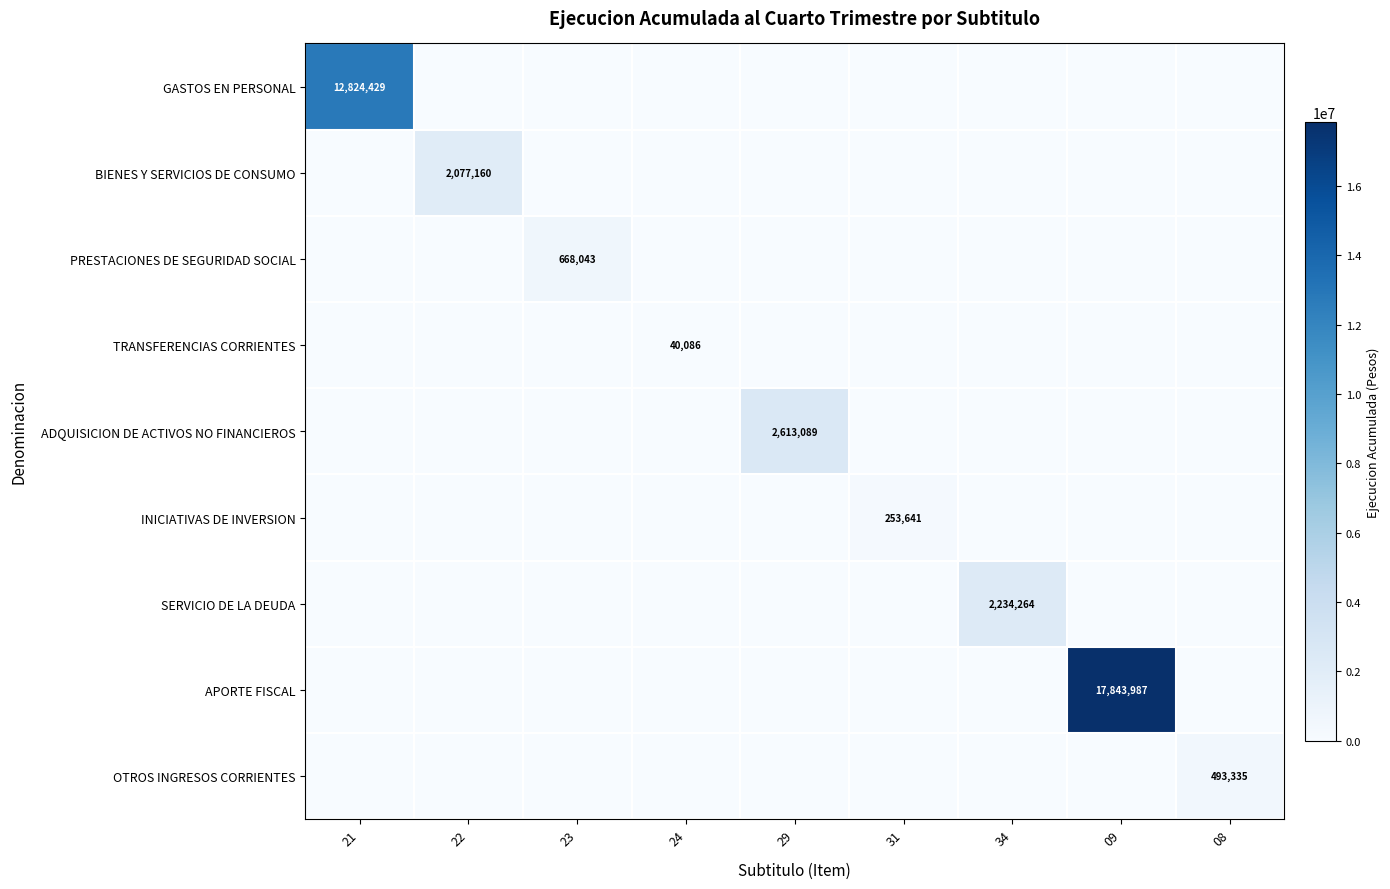

Rank the series by their maximum value, from highest to lowest.

APORTE FISCAL, GASTOS EN PERSONAL, ADQUISICION DE ACTIVOS NO FINANCIEROS, SERVICIO DE LA DEUDA, BIENES Y SERVICIOS DE CONSUMO, PRESTACIONES DE SEGURIDAD SOCIAL, OTROS INGRESOS CORRIENTES, INICIATIVAS DE INVERSION, TRANSFERENCIAS CORRIENTES